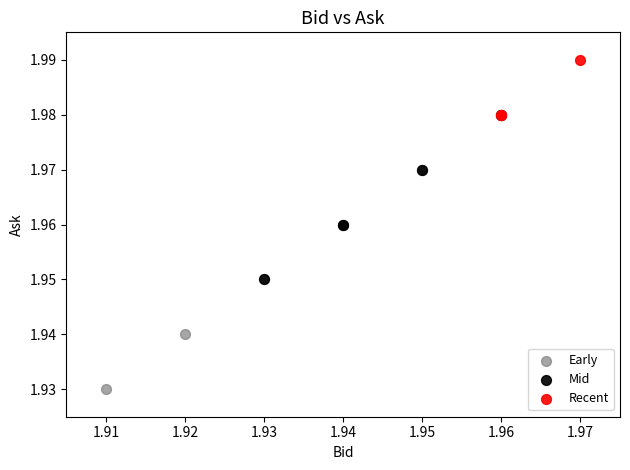

Which series has the widest spread of Y values?

Early